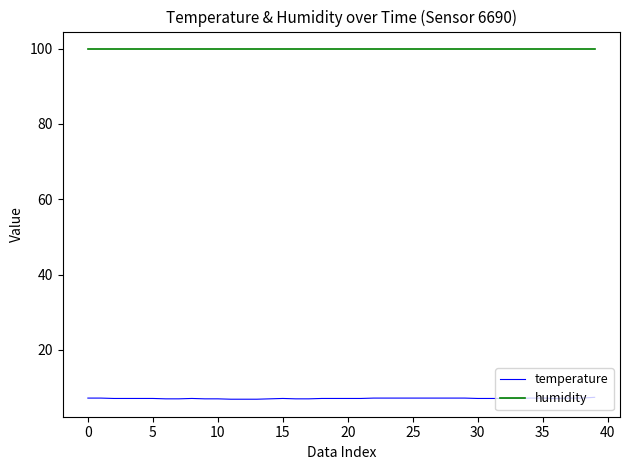

What is the maximum value shown in the chart?

99.9